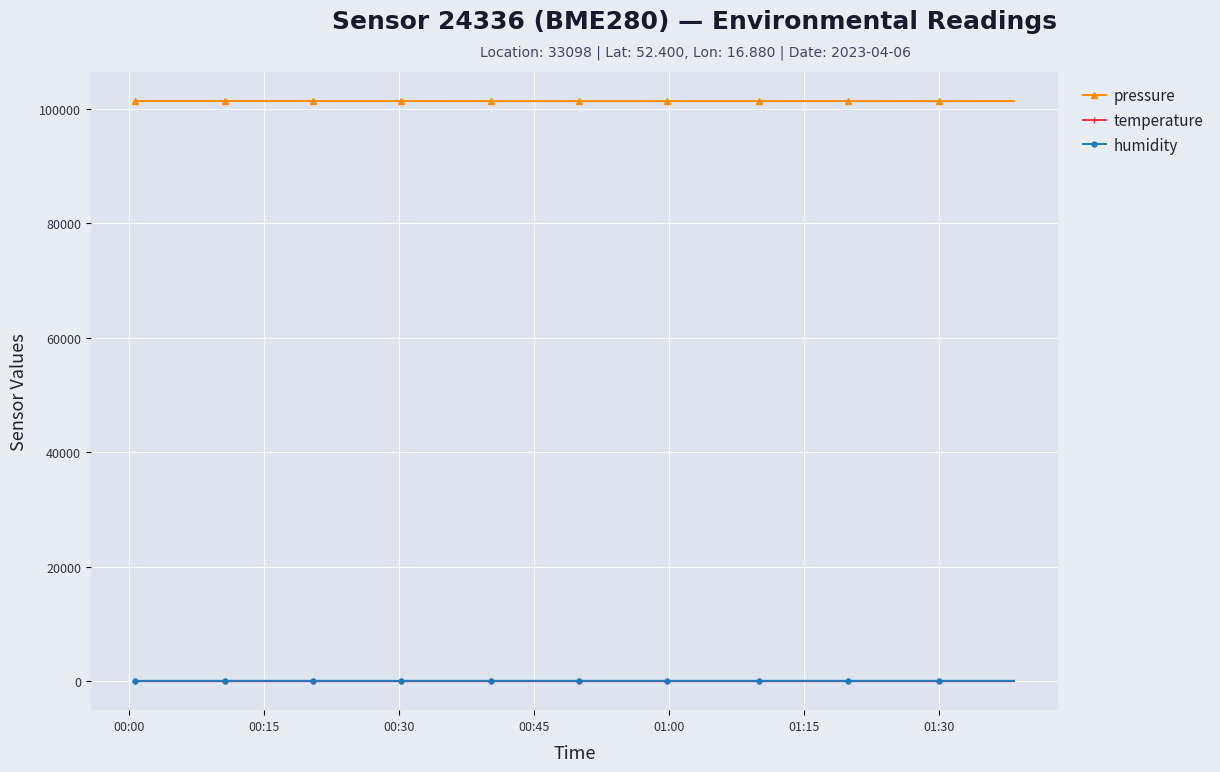

What is the maximum value shown in the chart?

101399.6